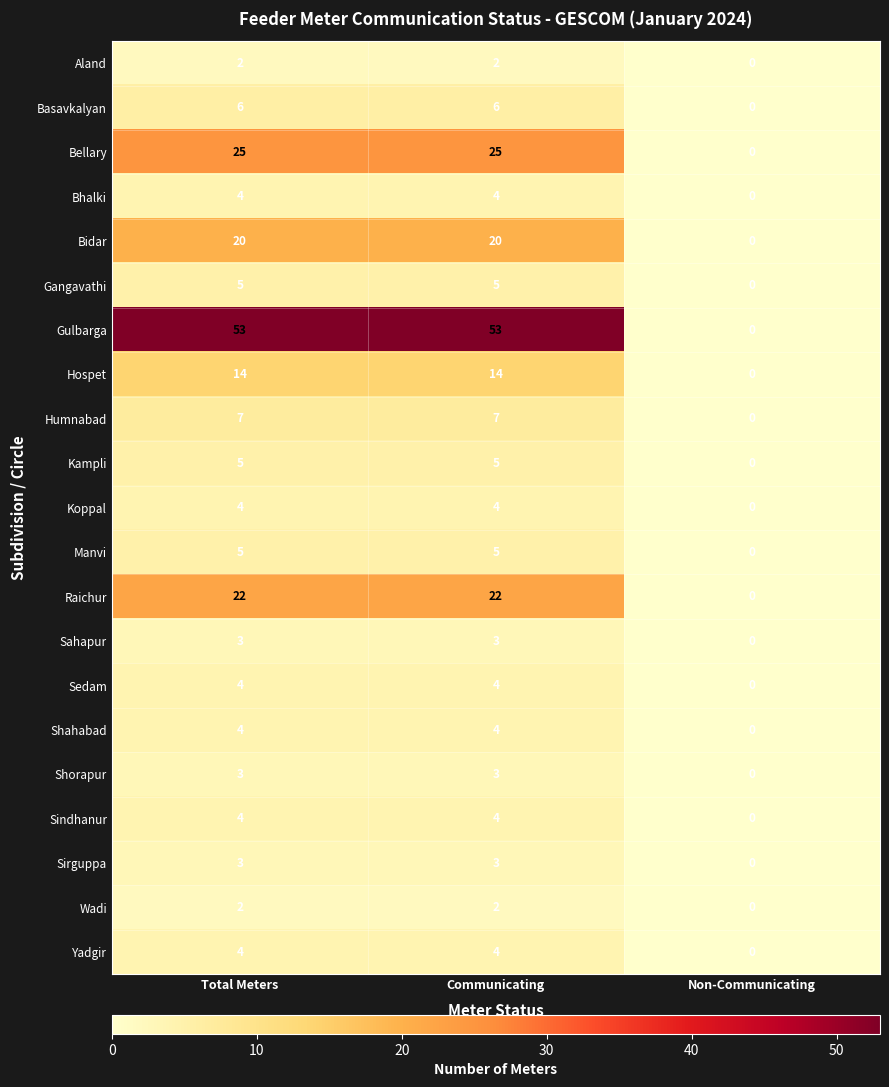

At which label does Bhalki reach its minimum?

Non-Communicating